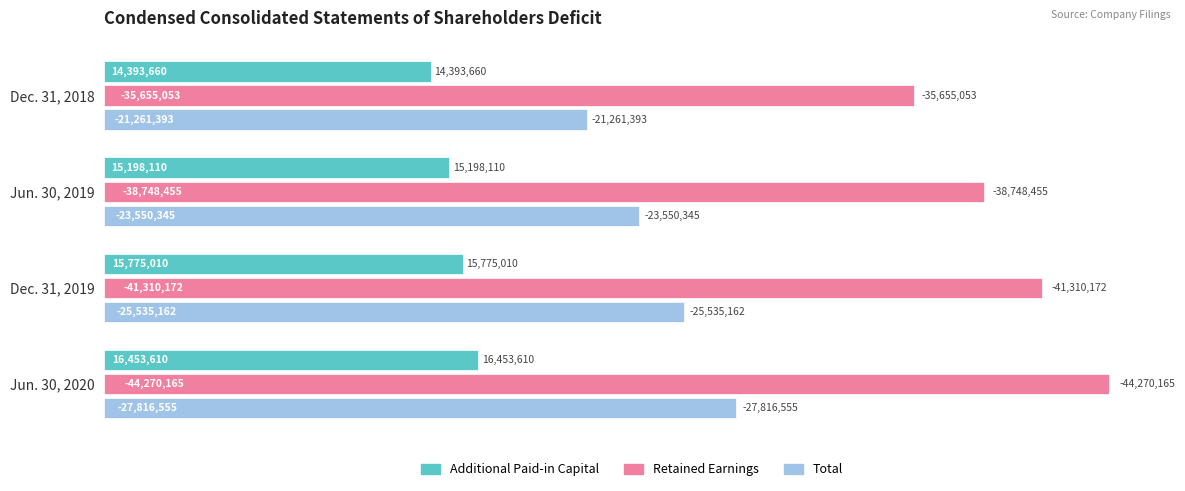

What are all the series names shown in the legend?

Additional Paid-in Capital, Retained Earnings, Total